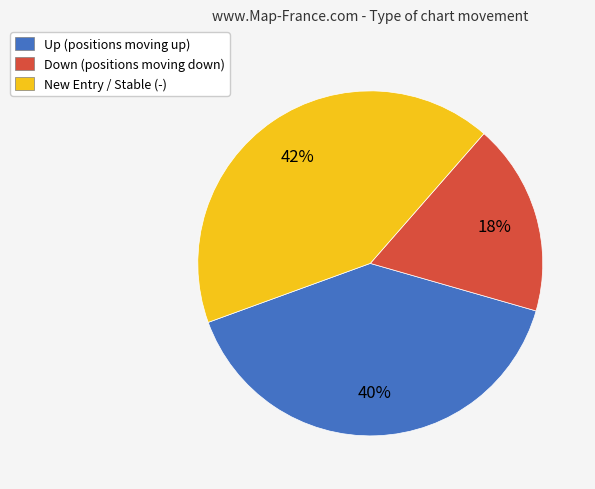

To the nearest percent, what percentage of the pie is New Entry / Stable (-)?

42%